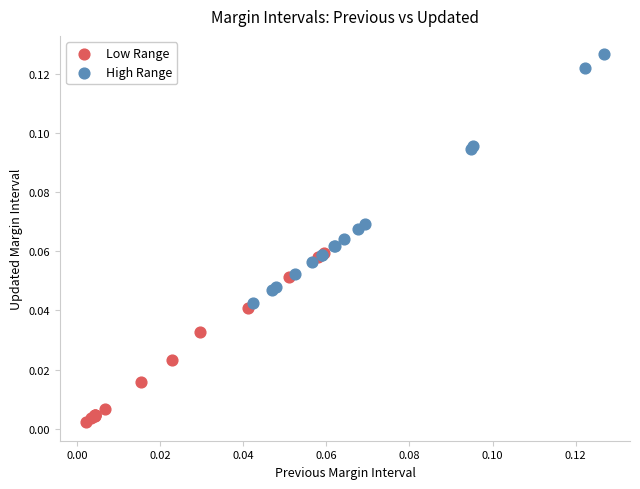

What are all the series names shown in the legend?

Low Range, High Range